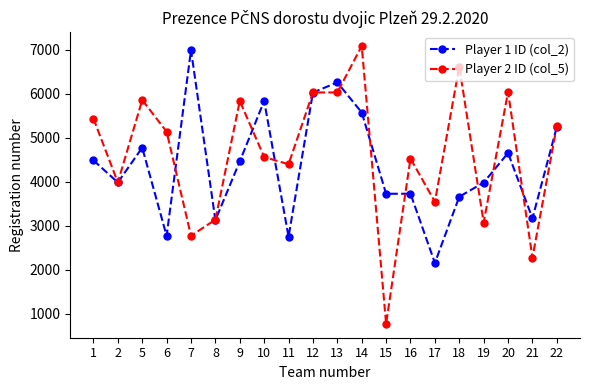

List the series in order of their peak value, lowest first.

Player 1 ID (col_2), Player 2 ID (col_5)